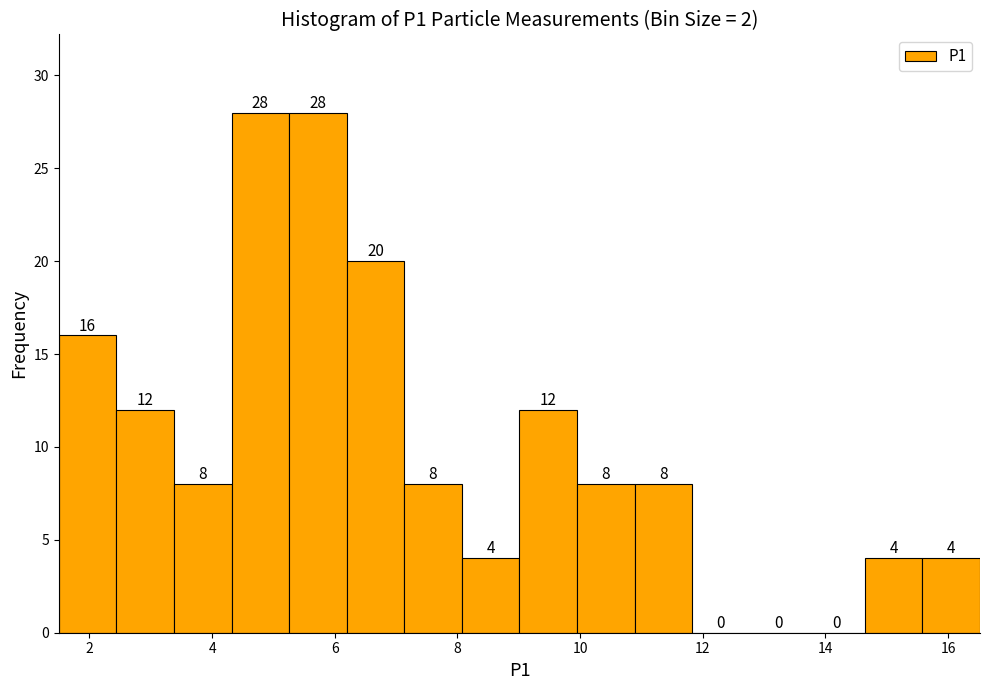

Reading left to right, list every bar in this chart as the range it spans on the x-axis followed by its height. The bar edges are not printed on the chart, so give them approximately, as read against the axis.

1.6 to 2.4: 16
2.4 to 3.4: 12
3.4 to 4.4: 8
4.4 to 5.2: 28
5.2 to 6.2: 28
6.2 to 7.2: 20
7.2 to 8.0: 8
8.0 to 9.0: 4
9.0 to 10.0: 12
10.0 to 10.8: 8
10.8 to 11.8: 8
11.8 to 12.8: 0
12.8 to 13.8: 0
13.8 to 14.6: 0
14.6 to 15.6: 4
15.6 to 16.6: 4